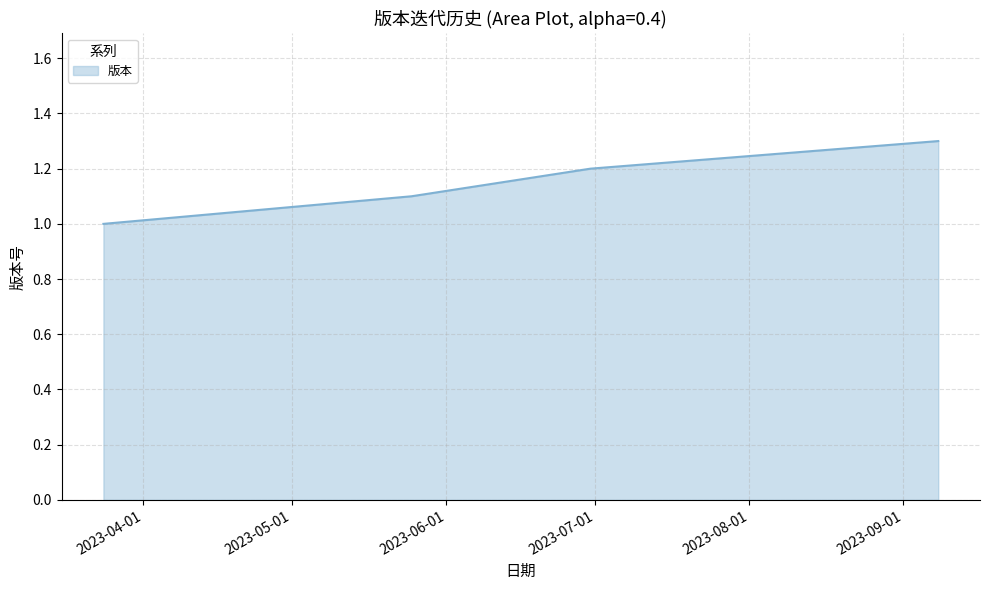

True or false: the data has more than 2 interior local peaks.

False